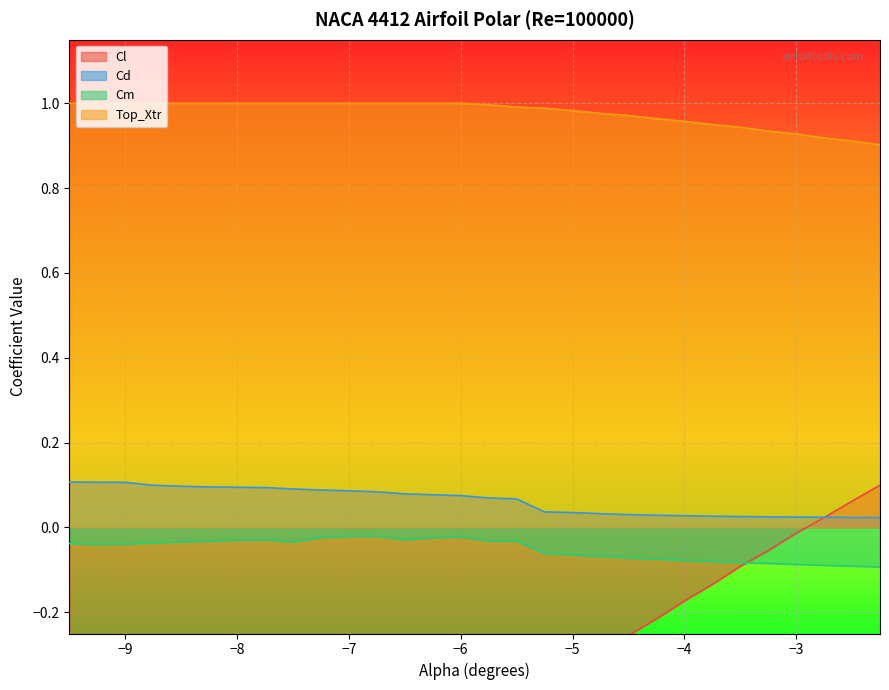

At -5.0, list the series in order from smallest to largest.

Cl, Cm, Cd, Top_Xtr